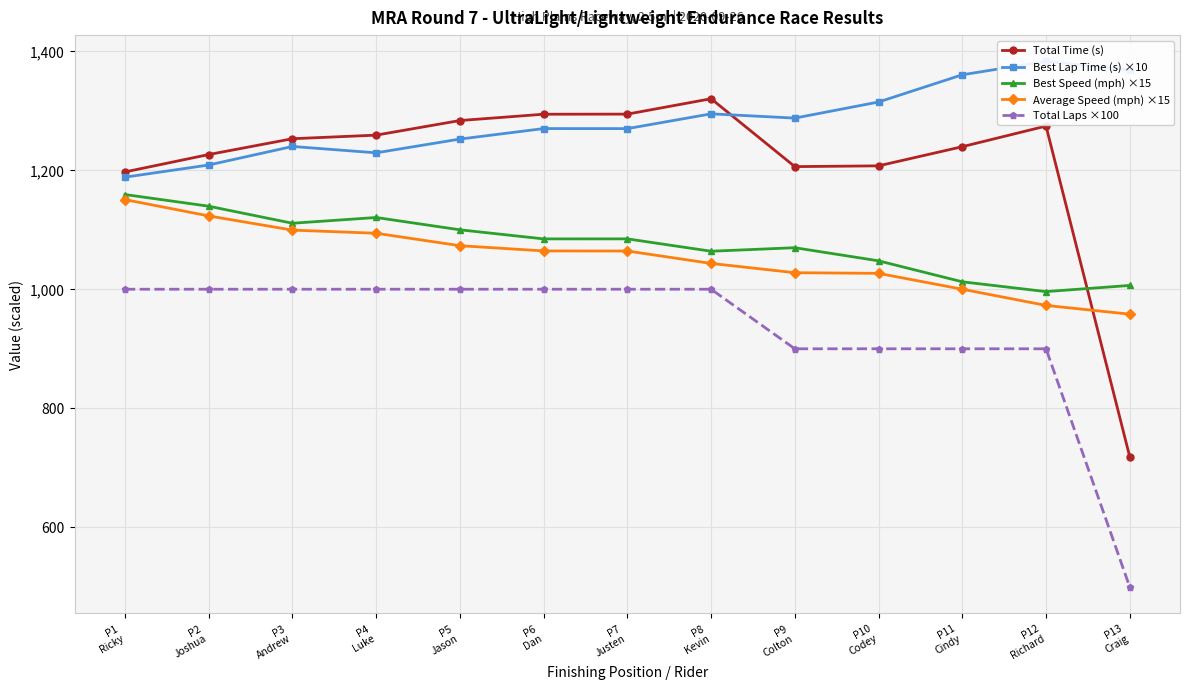

Reading left to right, list all the values displayed in this chart.

Total Time (s): P1
Ricky=1196.9	P2
Joshua=1226.1	P3
Andrew=1252.7	P4
Luke=1258.7	P5
Jason=1283.2	P6
Dan=1293.8	P7
Justen=1294.0	P8
Kevin=1319.8	P9
Colton=1205.9	P10
Codey=1207.1	P11
Cindy=1239.3	P12
Richard=1273.9	P13
Craig=718.6
Best Lap Time (s) ×10: P1
Ricky=1188.1	P2
Joshua=1208.5	P3
Andrew=1239.7	P4
Luke=1229.0	P5
Jason=1252.1	P6
Dan=1269.7	P7
Justen=1269.7	P8
Kevin=1294.4	P9
Colton=1287.3	P10
Codey=1314.3	P11
Cindy=1360.0	P12
Richard=1382.5	P13
Craig=1368.3
Best Speed (mph) ×15: P1
Ricky=1159.0	P2
Joshua=1139.4	P3
Andrew=1110.8	P4
Luke=1120.4	P5
Jason=1099.8	P6
Dan=1084.5	P7
Justen=1084.5	P8
Kevin=1063.8	P9
Colton=1069.7	P10
Codey=1047.7	P11
Cindy=1012.5	P12
Richard=996.0	P13
Craig=1006.4
Average Speed (mph) ×15: P1
Ricky=1150.5	P2
Joshua=1123.1	P3
Andrew=1099.2	P4
Luke=1094.0	P5
Jason=1073.1	P6
Dan=1064.3	P7
Justen=1064.2	P8
Kevin=1043.3	P9
Colton=1027.7	P10
Codey=1026.6	P11
Cindy=1000.0	P12
Richard=972.8	P13
Craig=958.1
Total Laps ×100: P1
Ricky=1000.0	P2
Joshua=1000.0	P3
Andrew=1000.0	P4
Luke=1000.0	P5
Jason=1000.0	P6
Dan=1000.0	P7
Justen=1000.0	P8
Kevin=1000.0	P9
Colton=900.0	P10
Codey=900.0	P11
Cindy=900.0	P12
Richard=900.0	P13
Craig=500.0